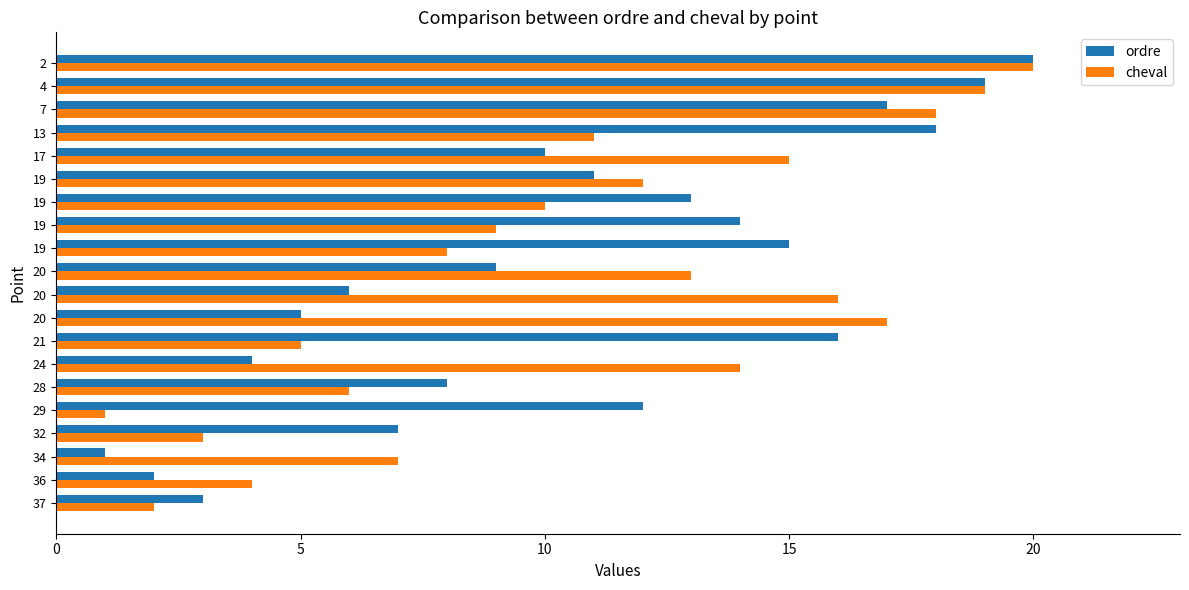

What is the difference between the maximum and minimum values in the cheval series?

19